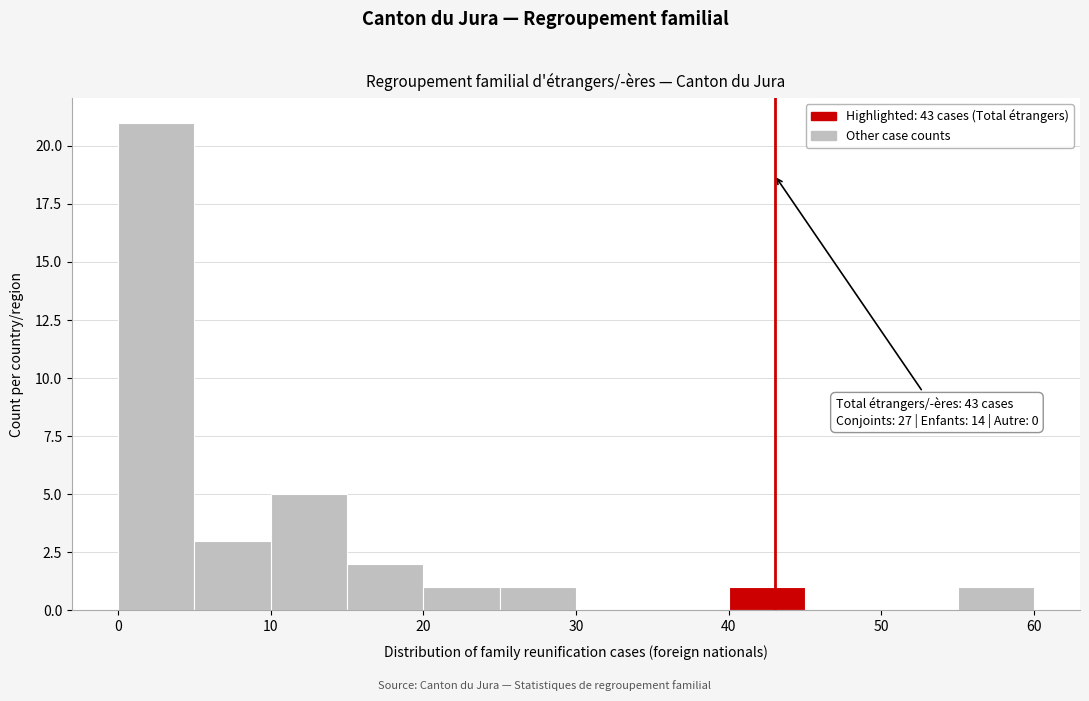

Which range on the x-axis has the tallest bar?

0 to 5